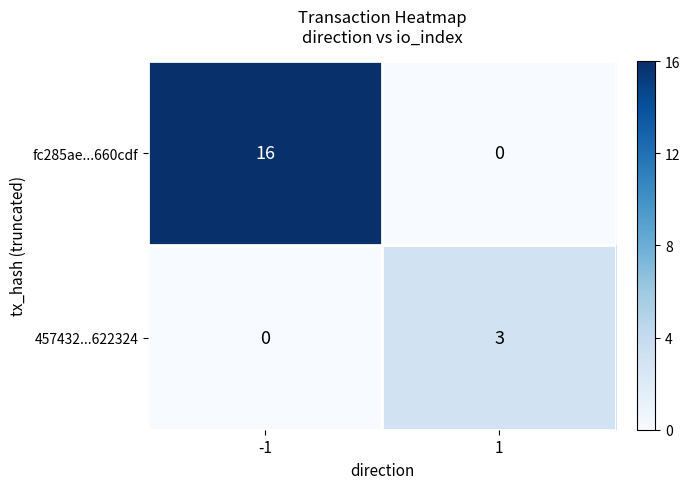

The 457432...622324 series shows 0 at -1. True or false?

True